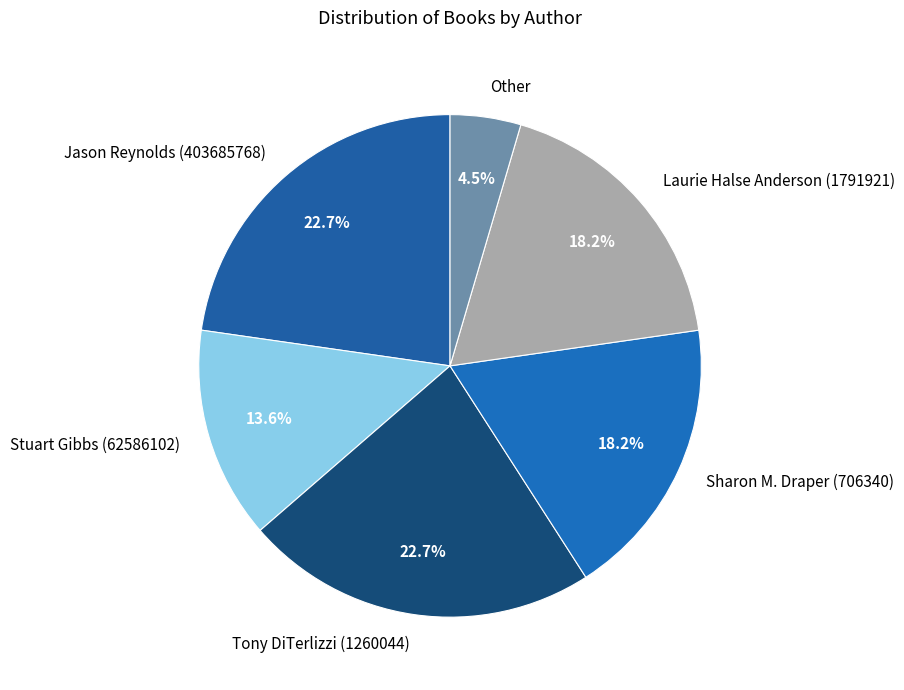

How many segments does this pie chart have?

6